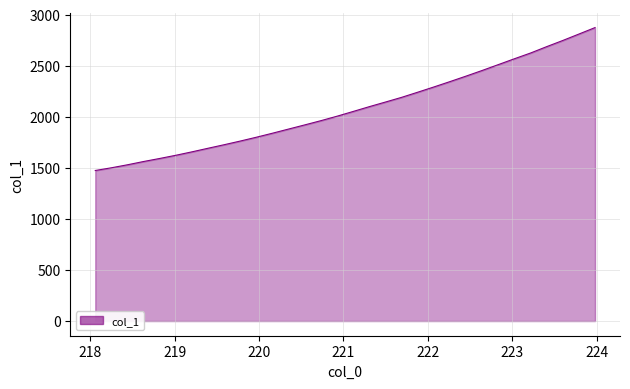

What is the difference between the maximum and minimum values?

1399.0